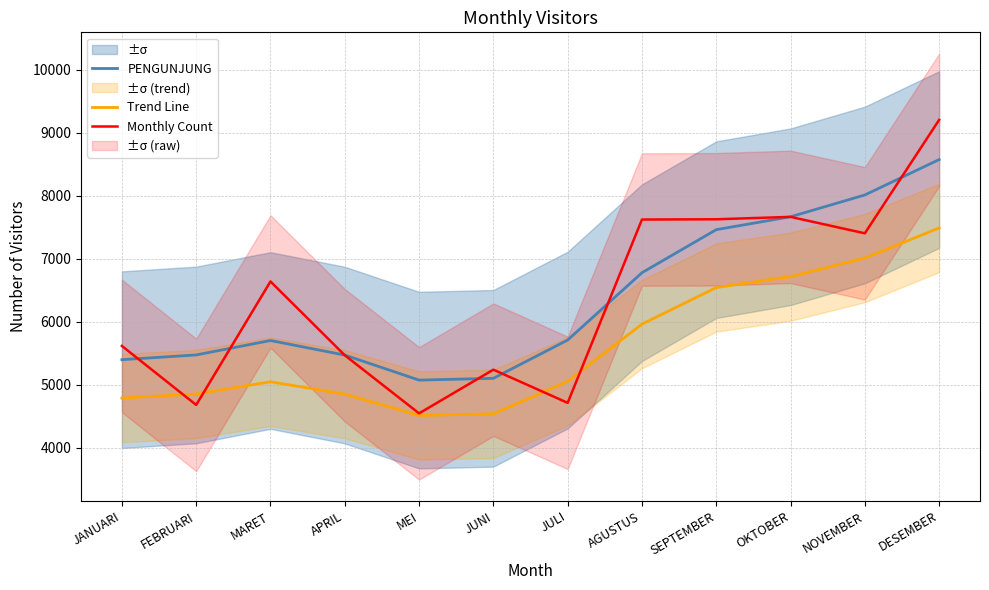

What is the difference between the maximum and second lowest values in the PENGUNJUNG series?

3474.5